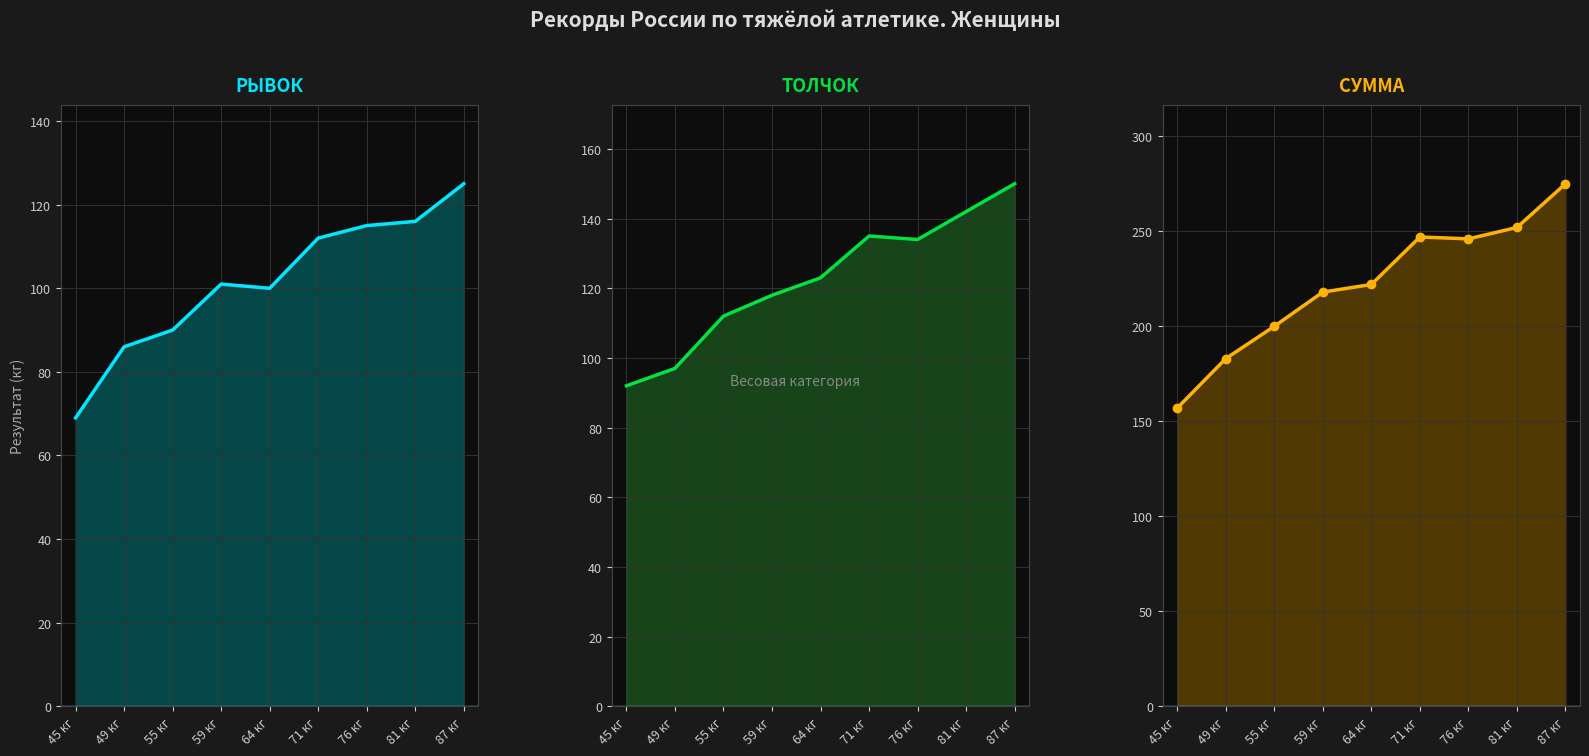

Between 76 кг and 81 кг, which series saw the biggest shift?

ТОЛЧОК